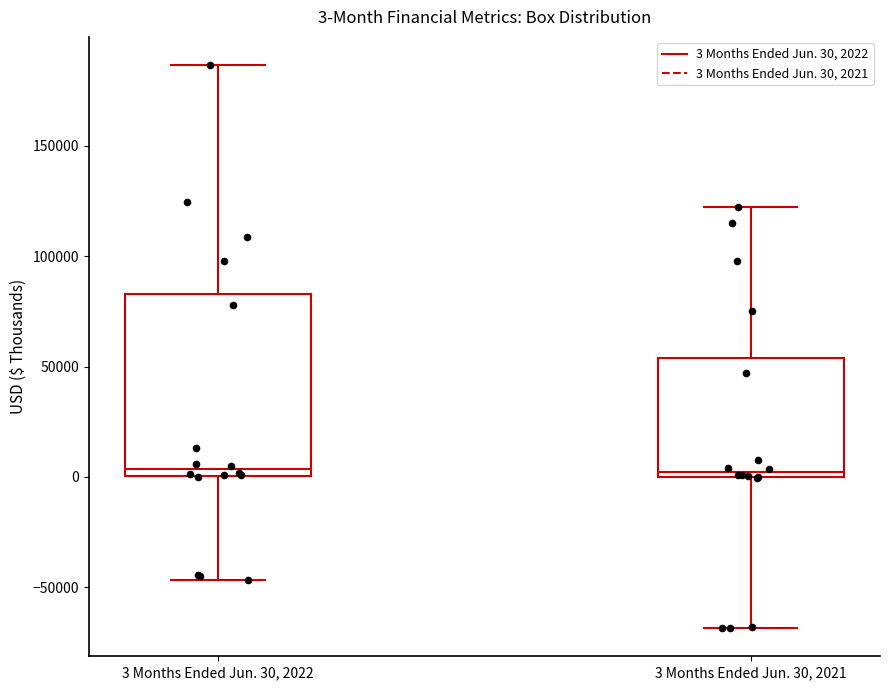

Which box is the tallest, from its lower edge to its upper edge?

3 Months Ended Jun. 30, 2022